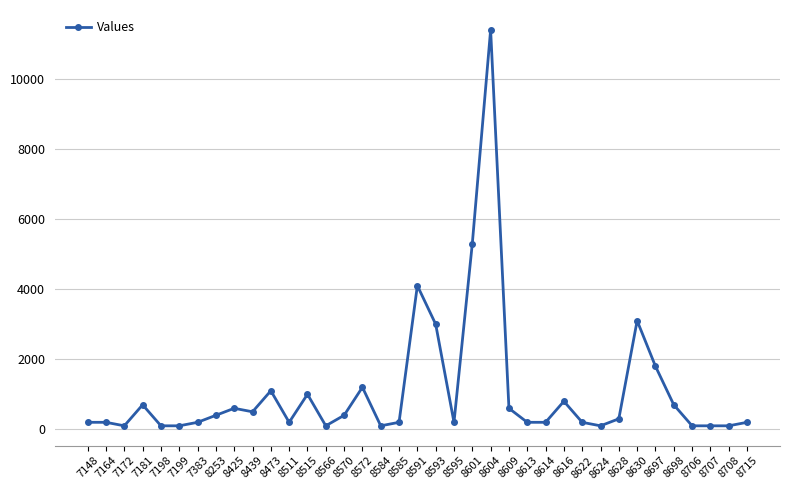

At which category does the chart reach its peak across all series?

8604